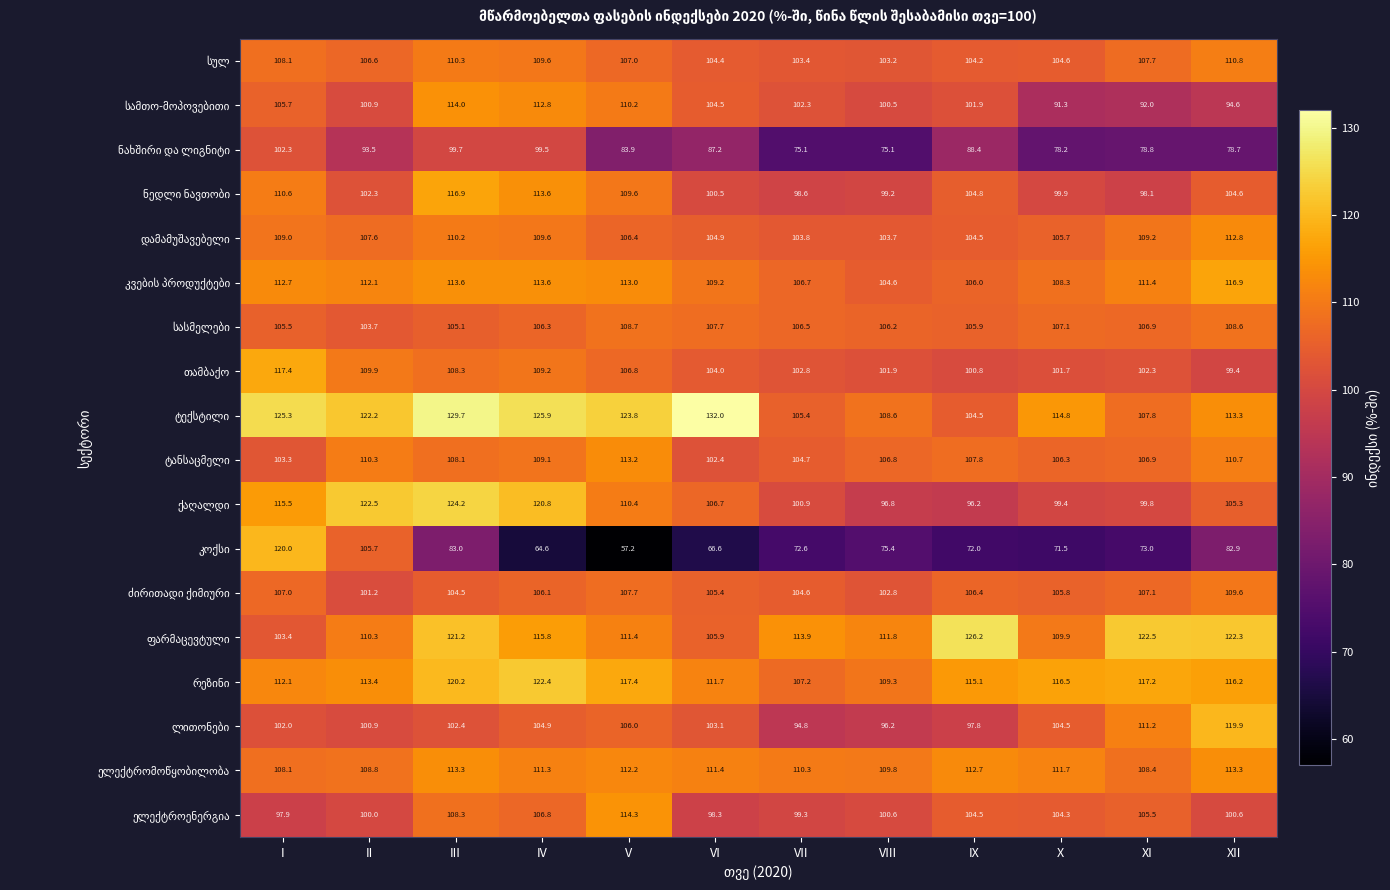

What is the difference between the highest and lowest values at I?

27.4